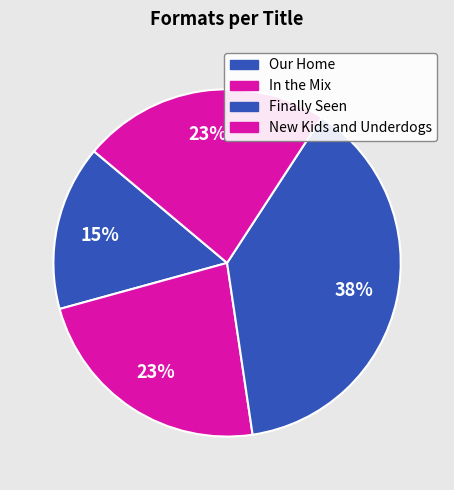

What is the ratio of the value at In the Mix to the value at Finally Seen?

0.6